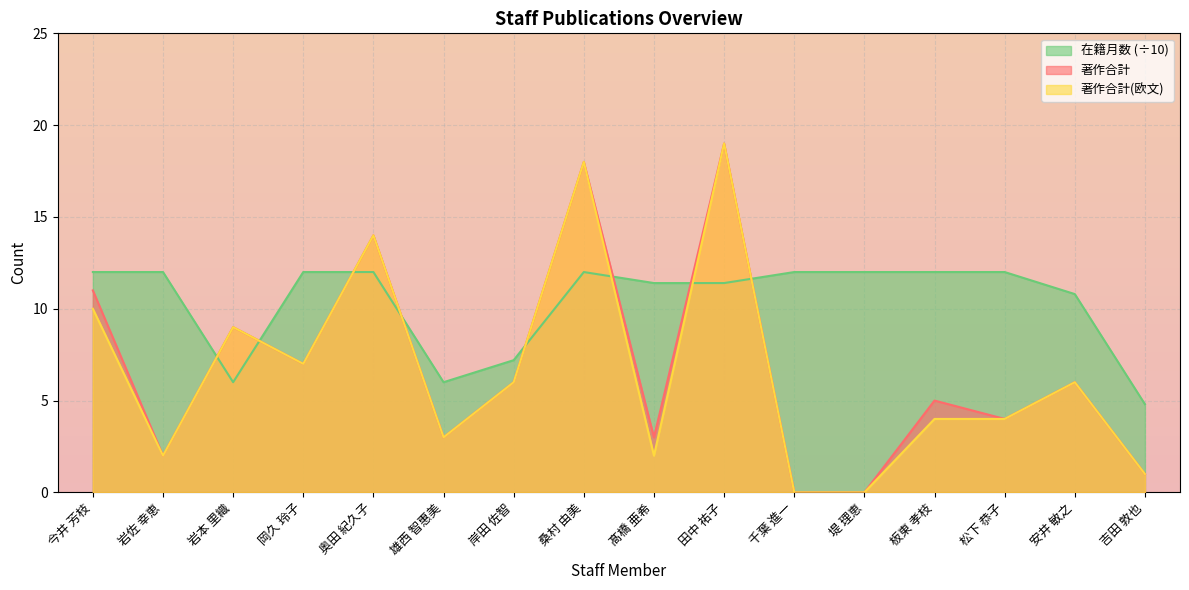

How many values in the 著作合計 series are below 6?

8